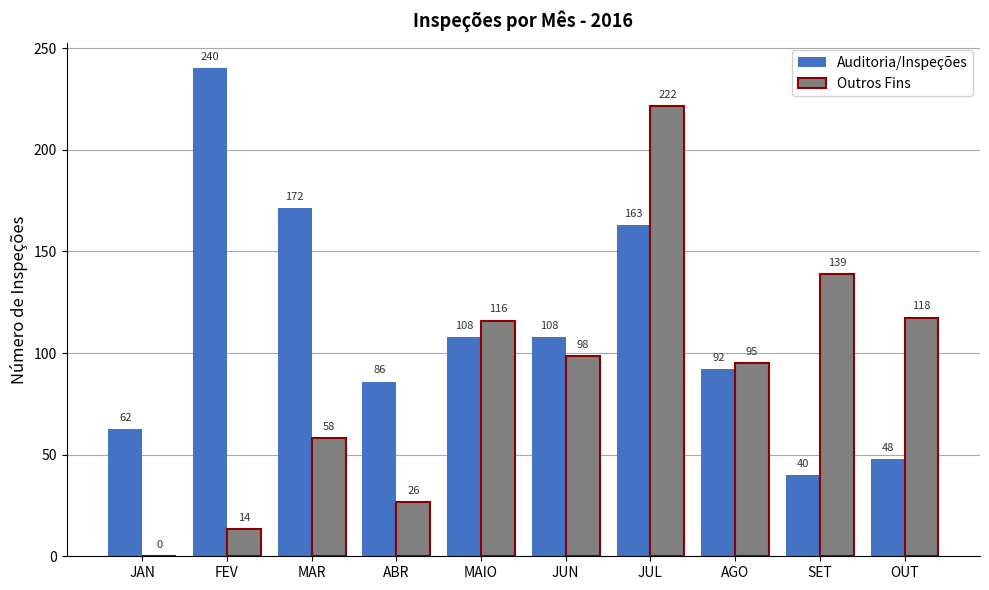

What is the highest value of the Outros Fins series?

221.5